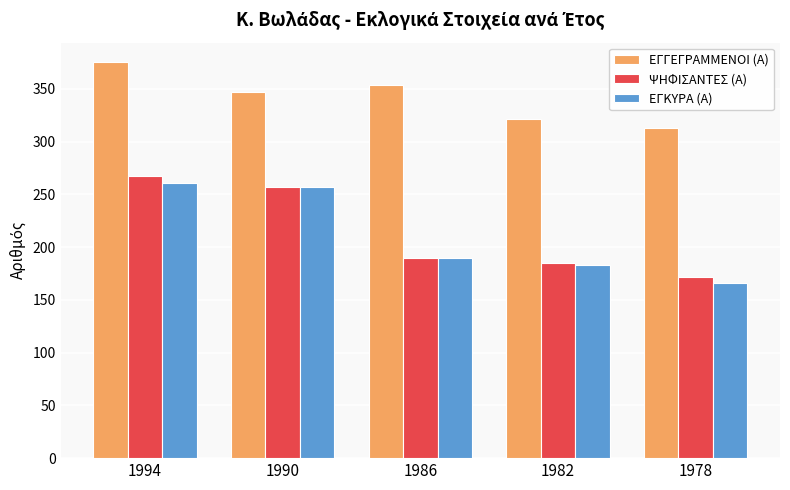

What is the maximum value shown in the chart?

375